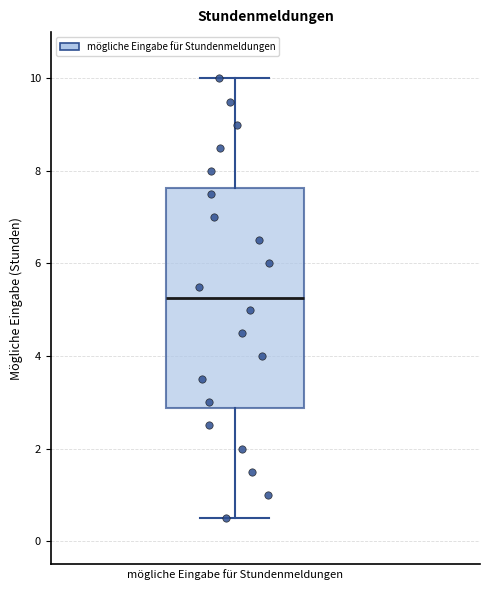

Where is the lower edge of the box for mögliche Eingabe für Stundenmeldungen on the y-axis? The values are not printed on the chart, so give them approximately, as read against the axis.

2.8